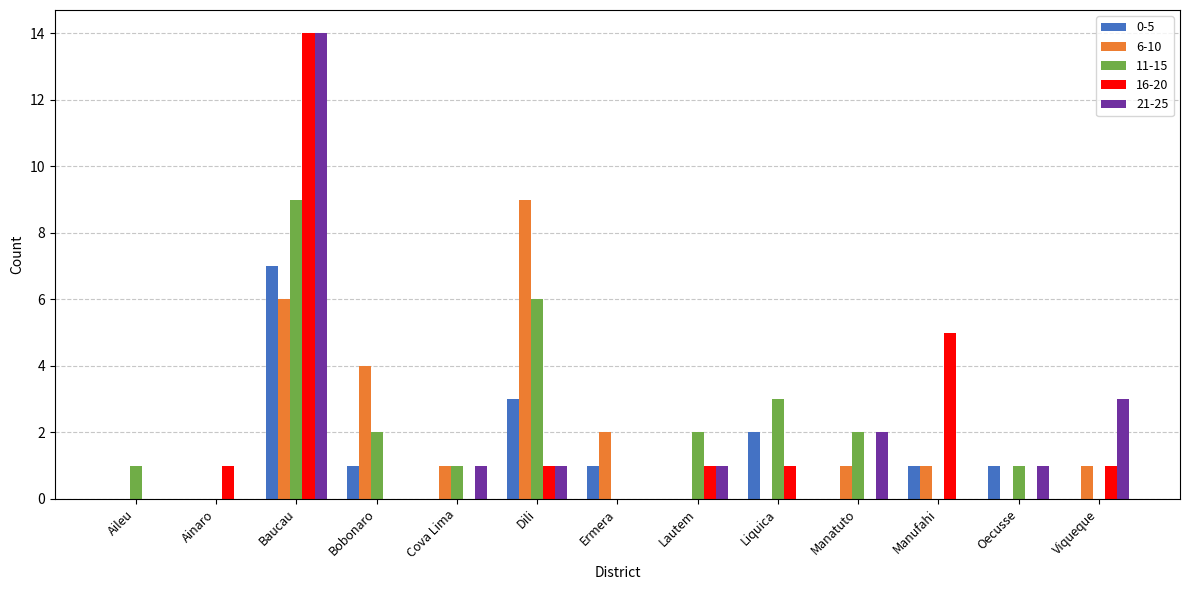

What are all the series names shown in the legend?

0-5, 6-10, 11-15, 16-20, 21-25